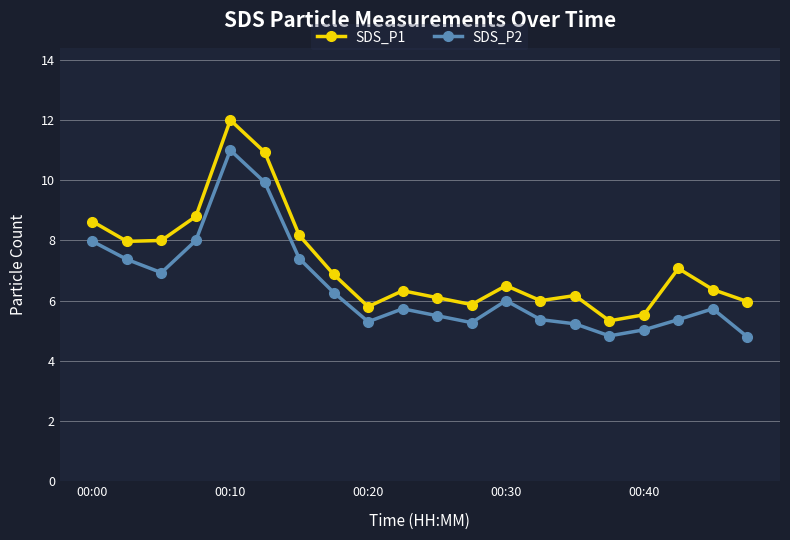

Which series has the largest total across all categories?

SDS_P1